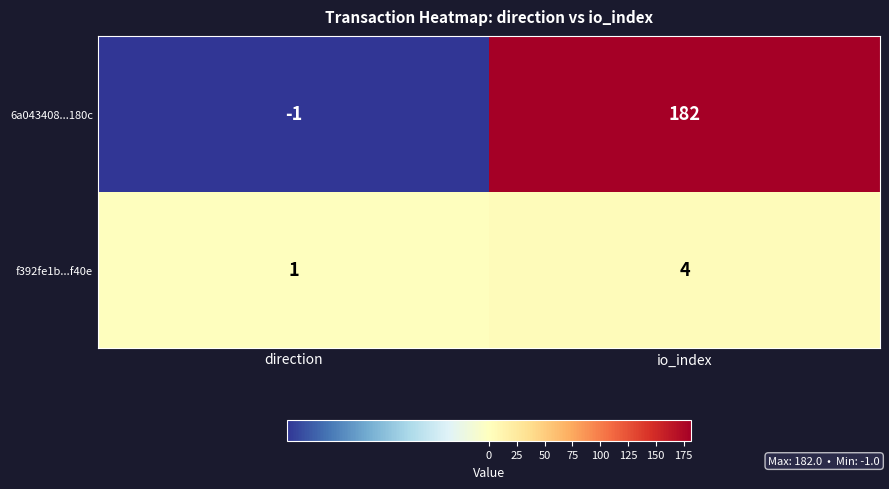

What is the total value across all series at io_index?

186